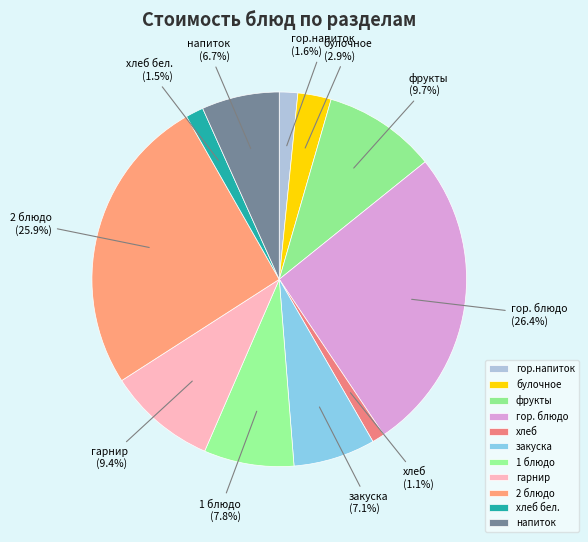

What percentage is NOT represented by гор. блюдо?

73.6%